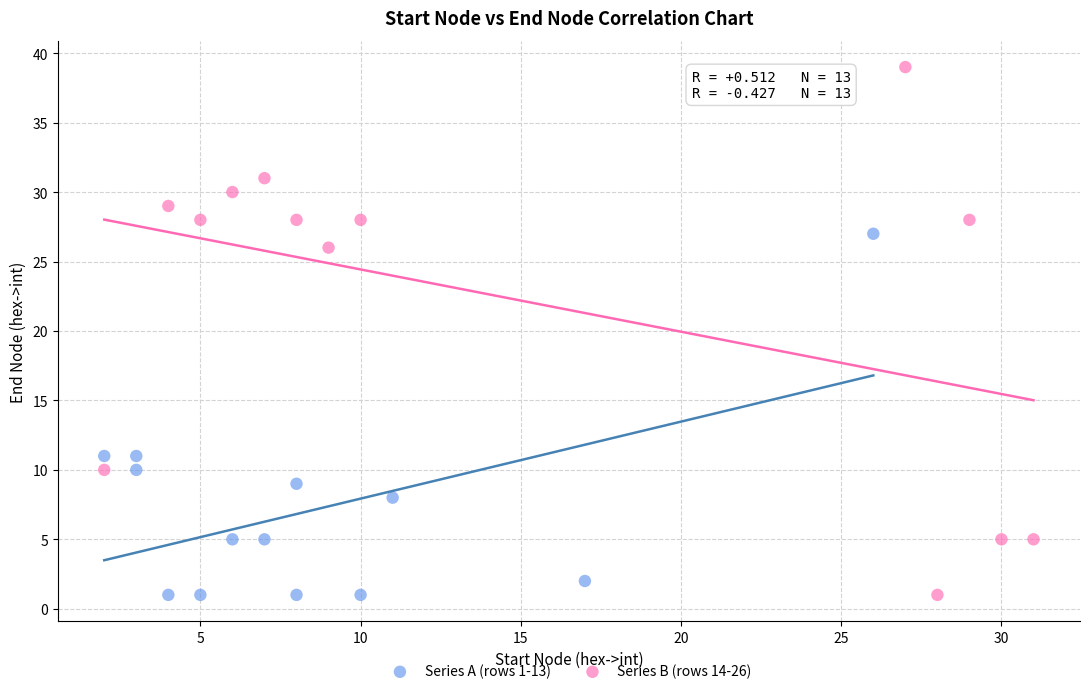

Which series contains the highest Y value?

Series B (rows 14-26)